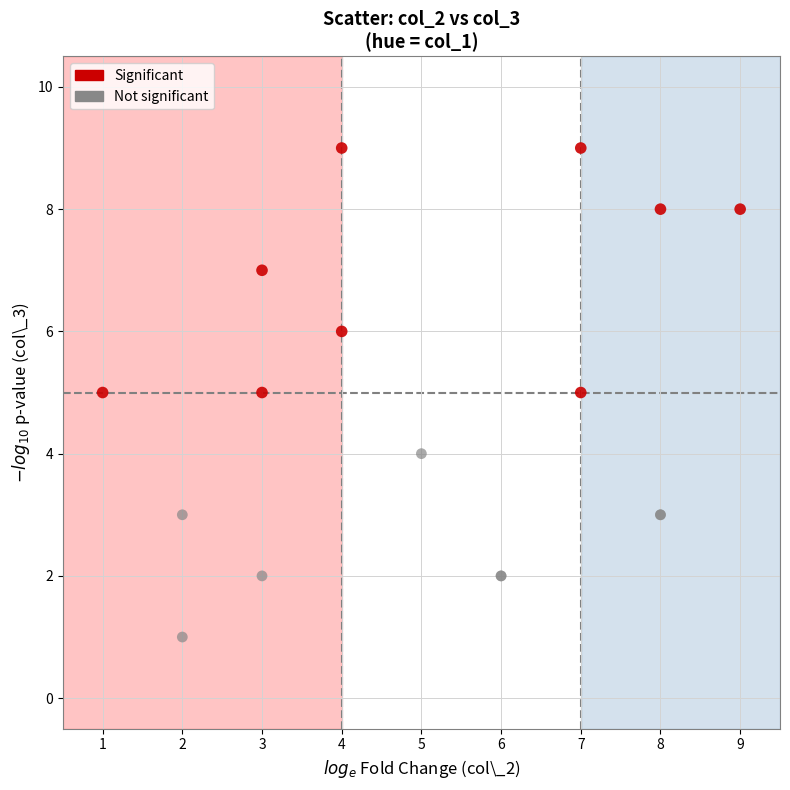

Which series reaches the minimum Y coordinate?

Not significant